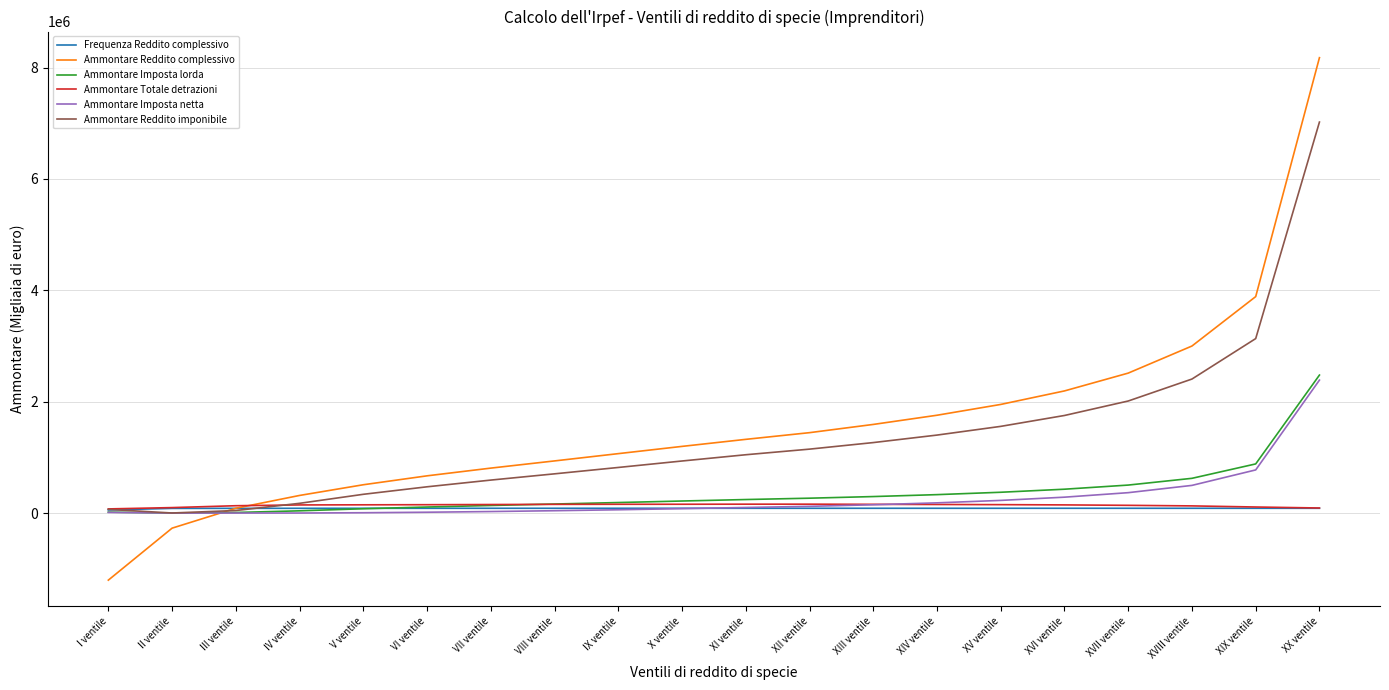

What is the average value of the Frequenza Reddito complessivo series?

84119